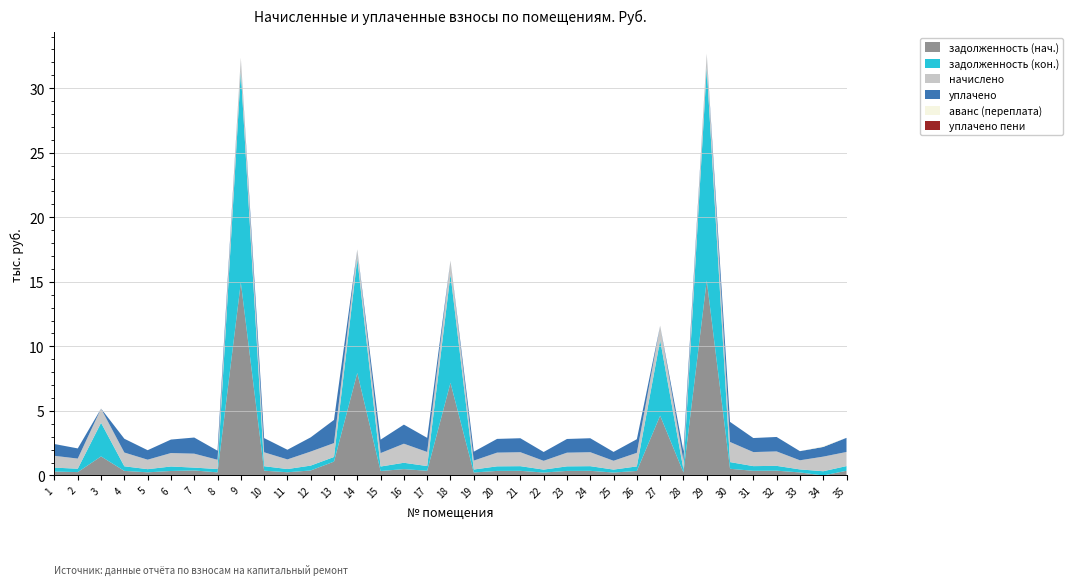

Reading left to right, transcribe all the data shown in this chart.

задолженность (нач.): 304.6	262.1	1476.4	355.7	244.8	347.8	390.0	239.8	14960.0	370.6	249.1	388.6	1076.2	7942.4	347.0	492.5	364.3	7176.0	231.0	354.2	360.7	227.5	353.5	360.7	228.2	351.4	4635.7	233.3	15110.8	519.1	361.9	372.9	235.4	0.0	364.3
задолженность (кон.): 304.6	262.1	2604.3	355.7	244.8	347.8	220.0	259.0	16323.9	348.4	249.1	377.3	358.6	8834.9	347.0	492.5	364.3	8399.9	230.8	354.2	360.7	227.5	353.5	360.7	228.2	351.4	5851.7	233.3	16488.4	519.1	362.9	372.9	235.4	328.3	364.3
начислено: 913.7	786.2	1101.6	1067.0	734.4	1043.3	1080.0	719.3	1071.4	1077.8	747.4	1088.6	1075.7	740.9	1041.1	1477.4	1093.0	1077.8	691.2	1062.7	1082.2	682.6	1060.6	1082.2	684.7	1054.1	1121.0	699.8	1082.2	1557.4	1088.6	1118.9	706.3	1131.8	1093.0
уплачено: 913.7	786.2	0.0	1067.0	734.4	1043.3	1250.0	700.0	0.0	1100.0	747.4	1100.0	1792.8	0.0	1041.1	1477.4	1093.0	0.0	691.4	1062.7	1082.2	682.6	1060.6	1082.2	684.7	1054.1	0.0	699.8	0.0	1557.4	1087.6	1118.9	706.3	750.0	1093.0
аванс (переплата): 0.0	0.0	0.0	0.0	0.0	0.0	0.0	0.0	0.0	0.0	0.0	0.0	0.0	0.0	0.0	0.0	0.0	0.0	0.0	0.0	0.0	0.0	0.0	0.0	0.0	0.0	0.0	0.0	0.0	0.0	0.0	0.0	0.0	53.5	0.0
уплачено пени: 0.0	0.0	0.0	0.0	0.0	0.0	0.0	0.0	0.0	0.0	0.0	0.0	2.1	0.0	0.0	0.0	0.0	0.0	0.0	0.0	0.0	0.0	0.0	0.0	0.0	0.0	0.0	0.0	0.0	0.0	0.0	0.0	0.0	0.0	0.0